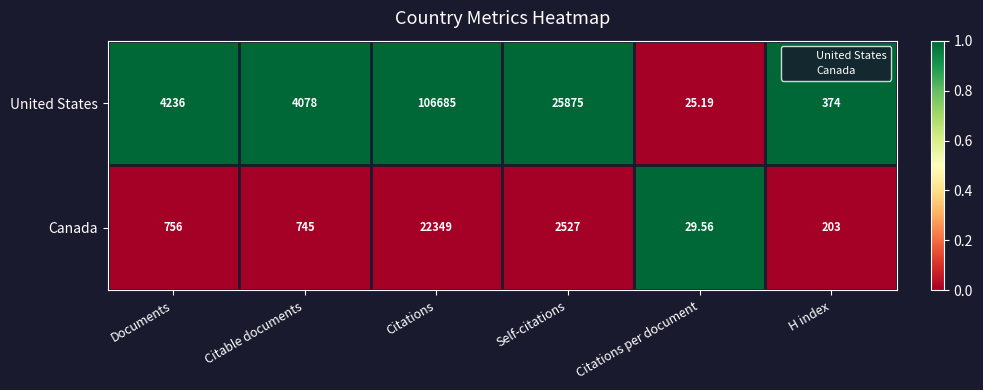

Which series has the widest spread of values?

United States